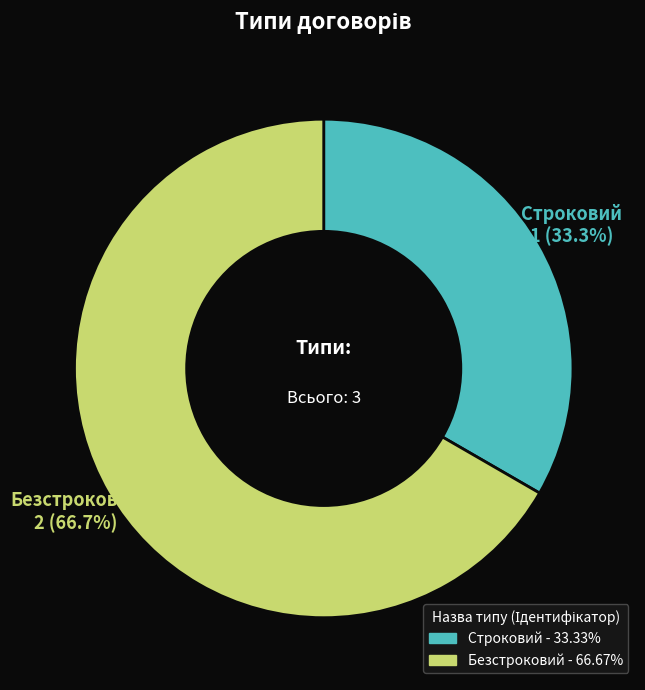

What percentage is the Безстроковий slice, to the nearest percent?

67%